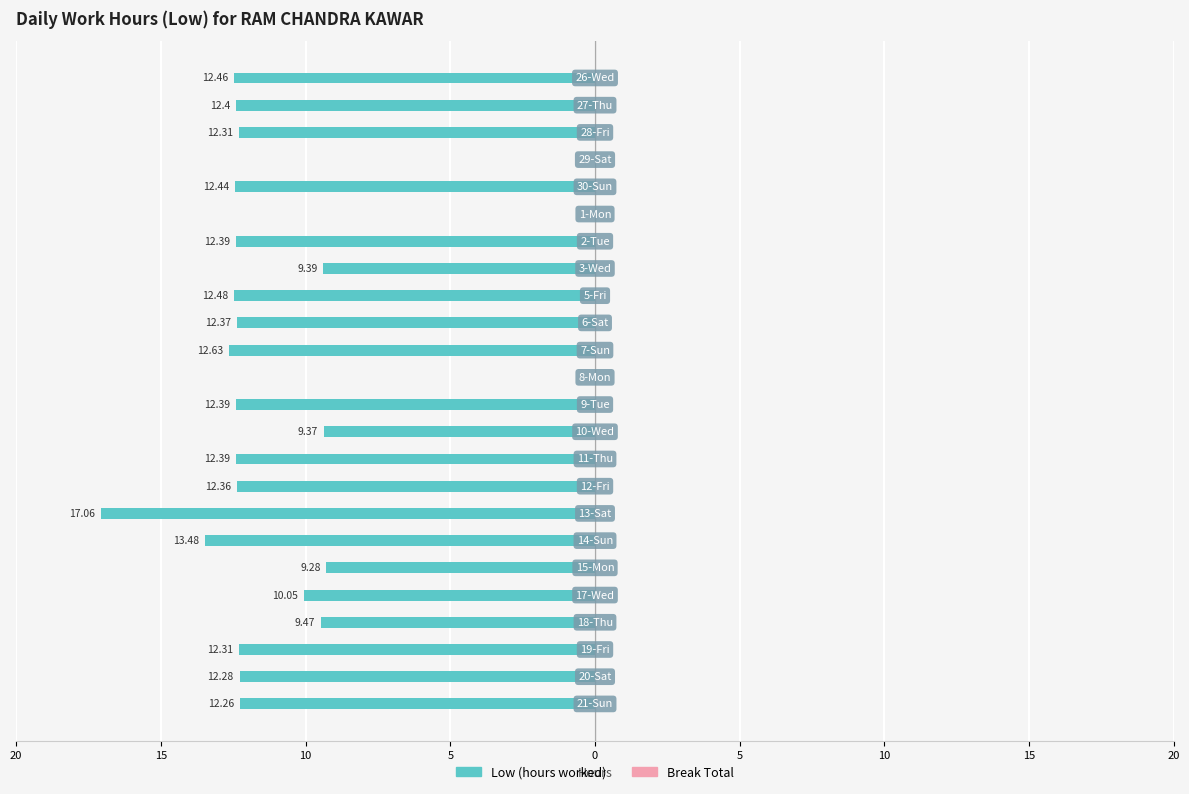

Rank the series by their average value, from highest to lowest.

Break Total, Low (hours worked)